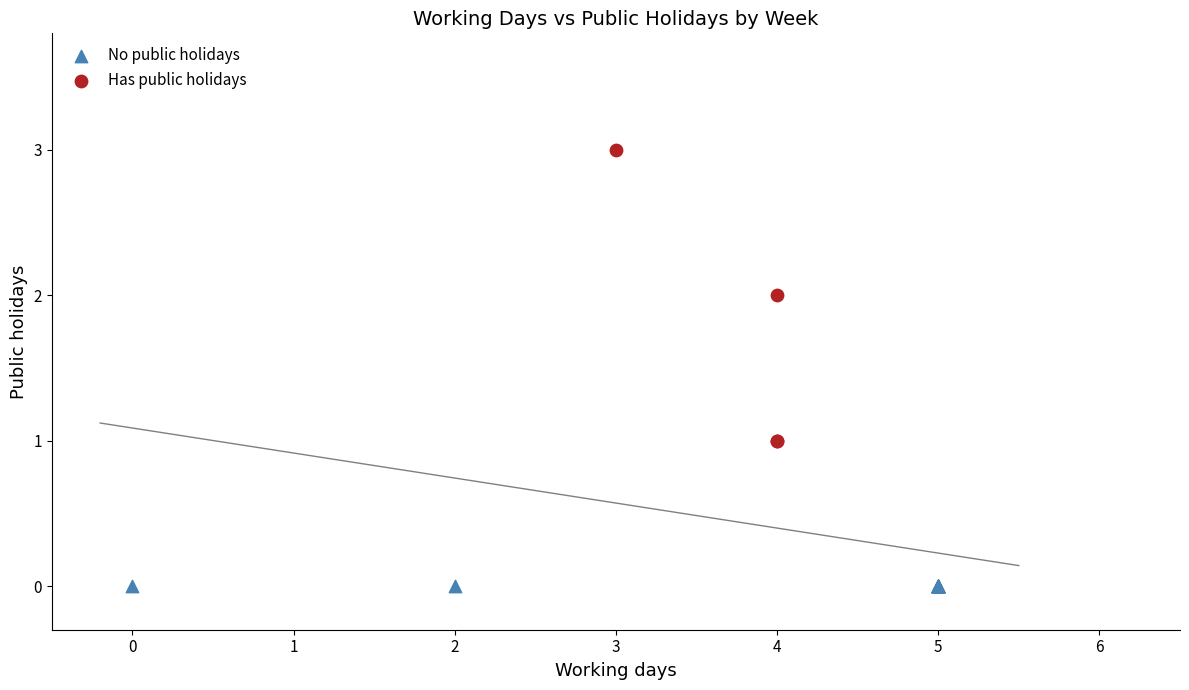

Which series reaches the minimum Y coordinate?

No public holidays